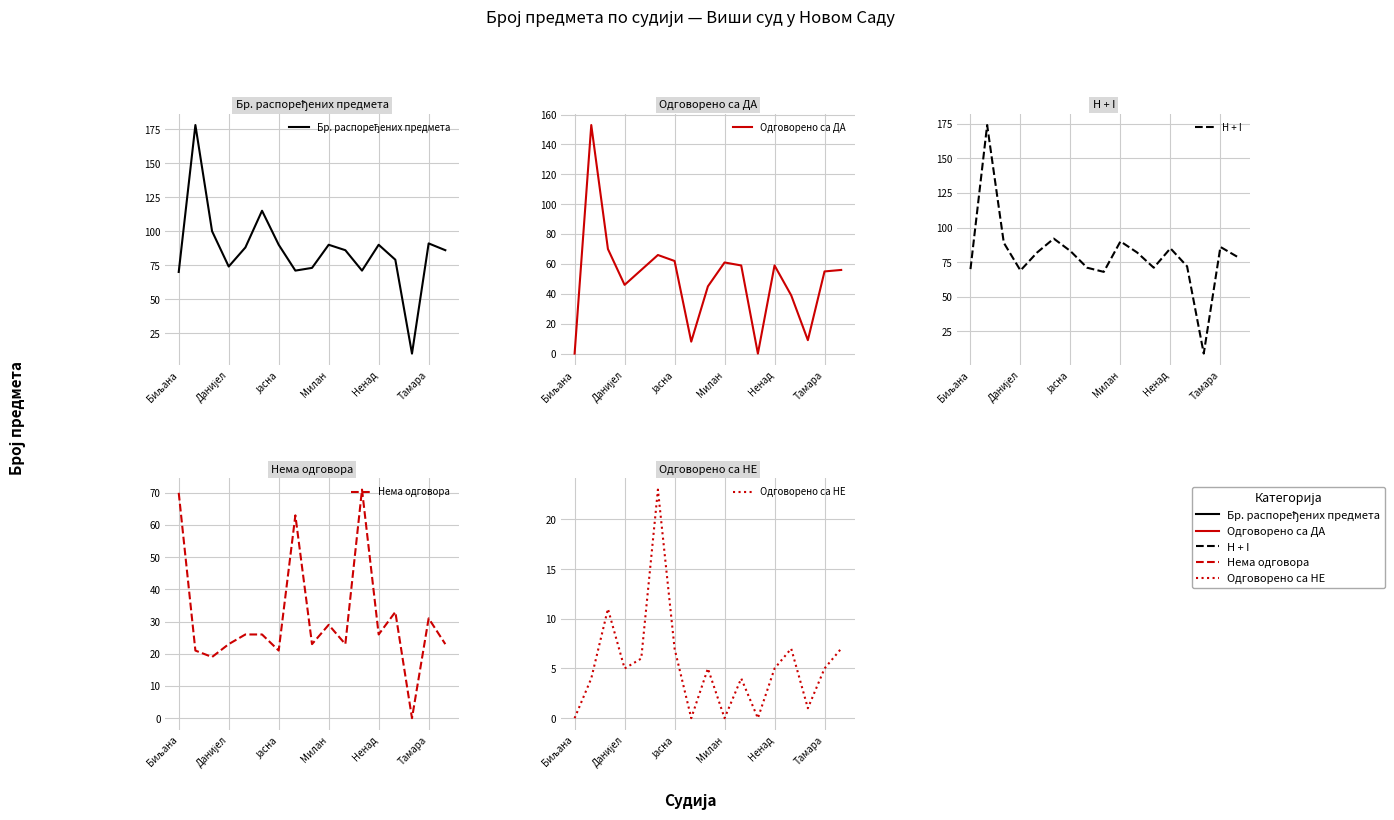

How many values in Одговорено са НЕ are above zero?

13